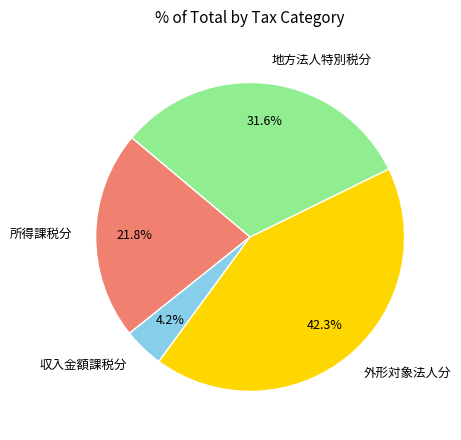

Is 地方法人特別税分 the majority of the pie?

No